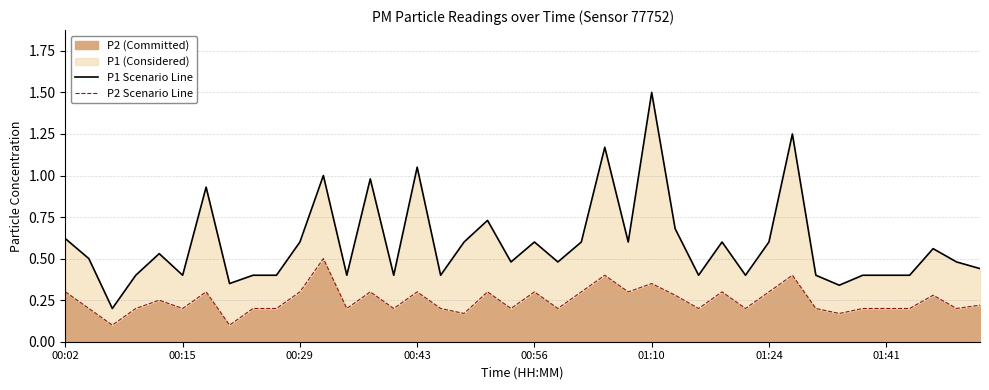

What is the maximum value for P2 (Committed)?

0.5